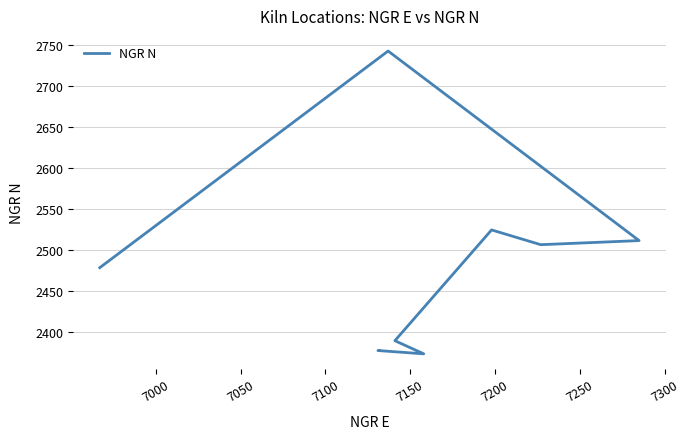

Does the chart display data point markers on the line(s)?

No